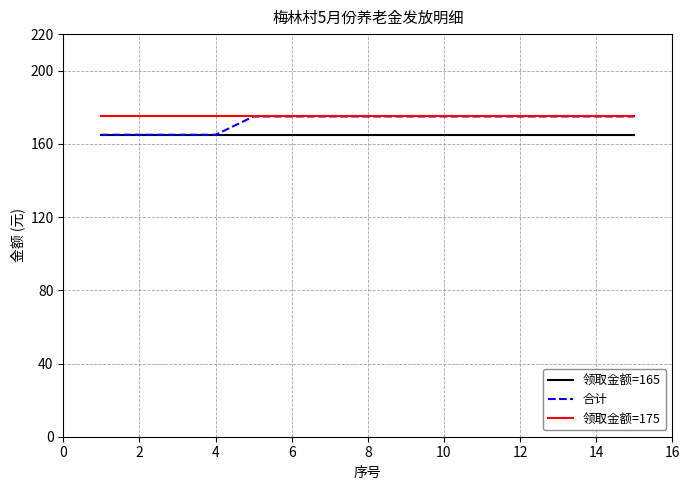

How many lines are shown in the chart?

3